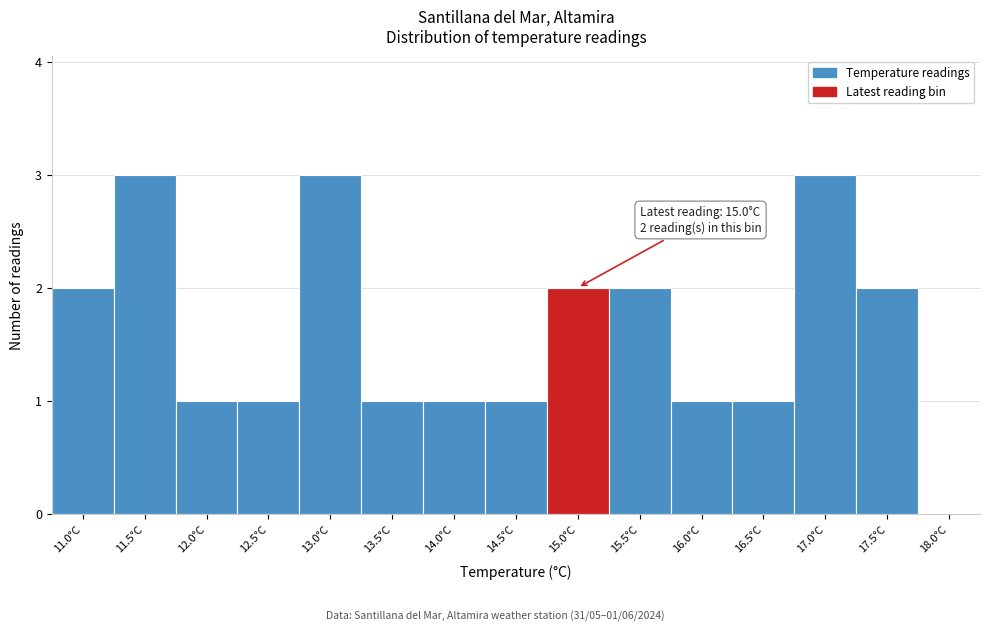

Reading left to right, extract all data points from this chart.

11.0°C=2	11.5°C=3	12.0°C=1	12.5°C=1	13.0°C=3	13.5°C=1	14.0°C=1	14.5°C=1	15.0°C=2	15.5°C=2	16.0°C=1	16.5°C=1	17.0°C=3	17.5°C=2	18.0°C=0